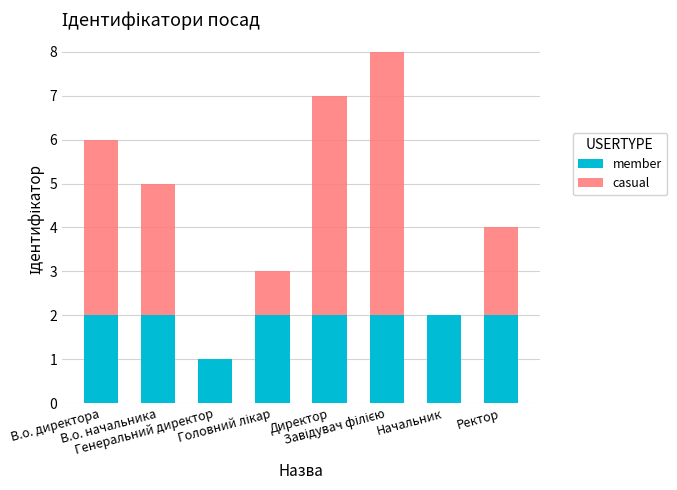

What is the average value of the member series?

2